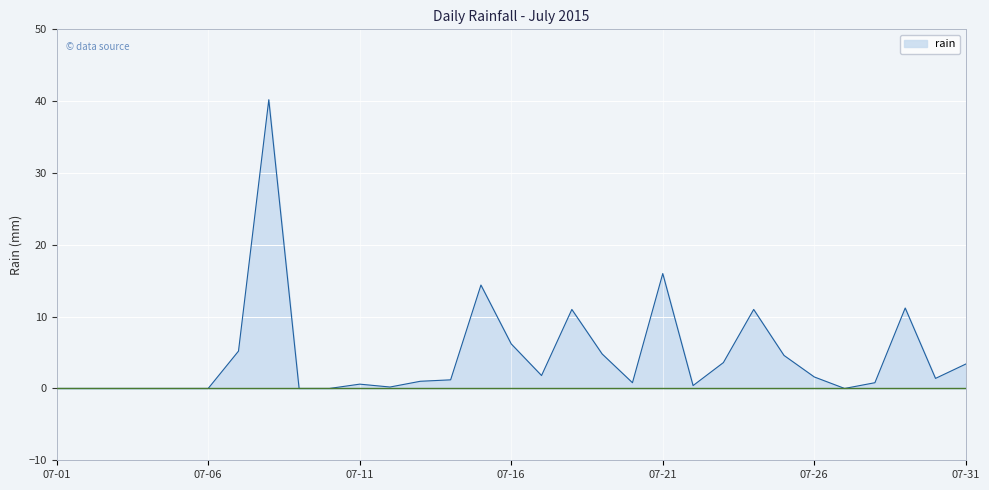

What is the greatest value displayed?

40.2